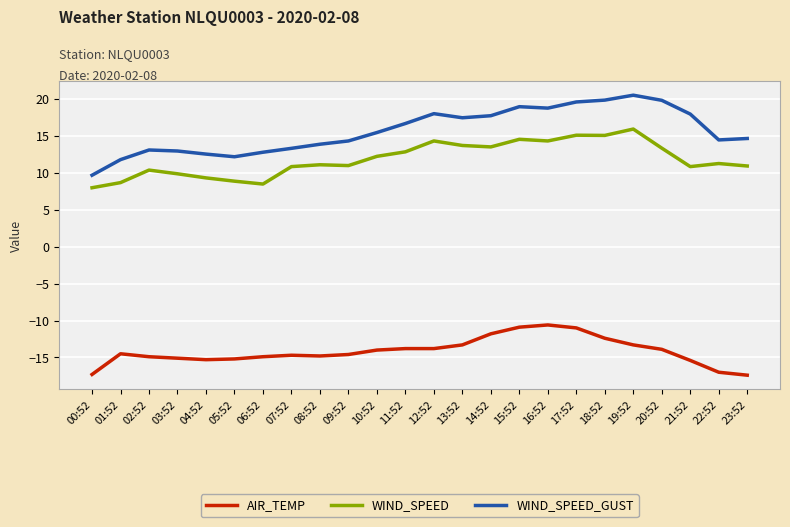

What is the difference between the WIND_SPEED_GUST values at 08:52 and 04:52?

1.3